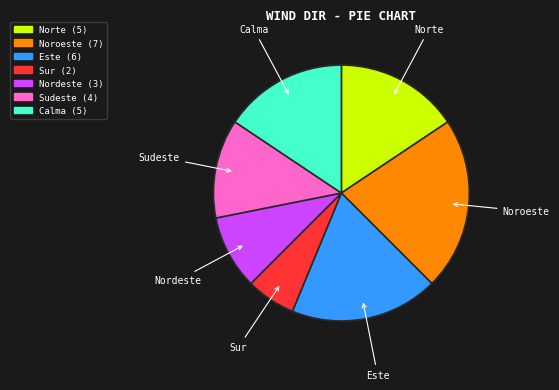

What is the ratio of the value at Calma to the value at Noroeste?

0.7